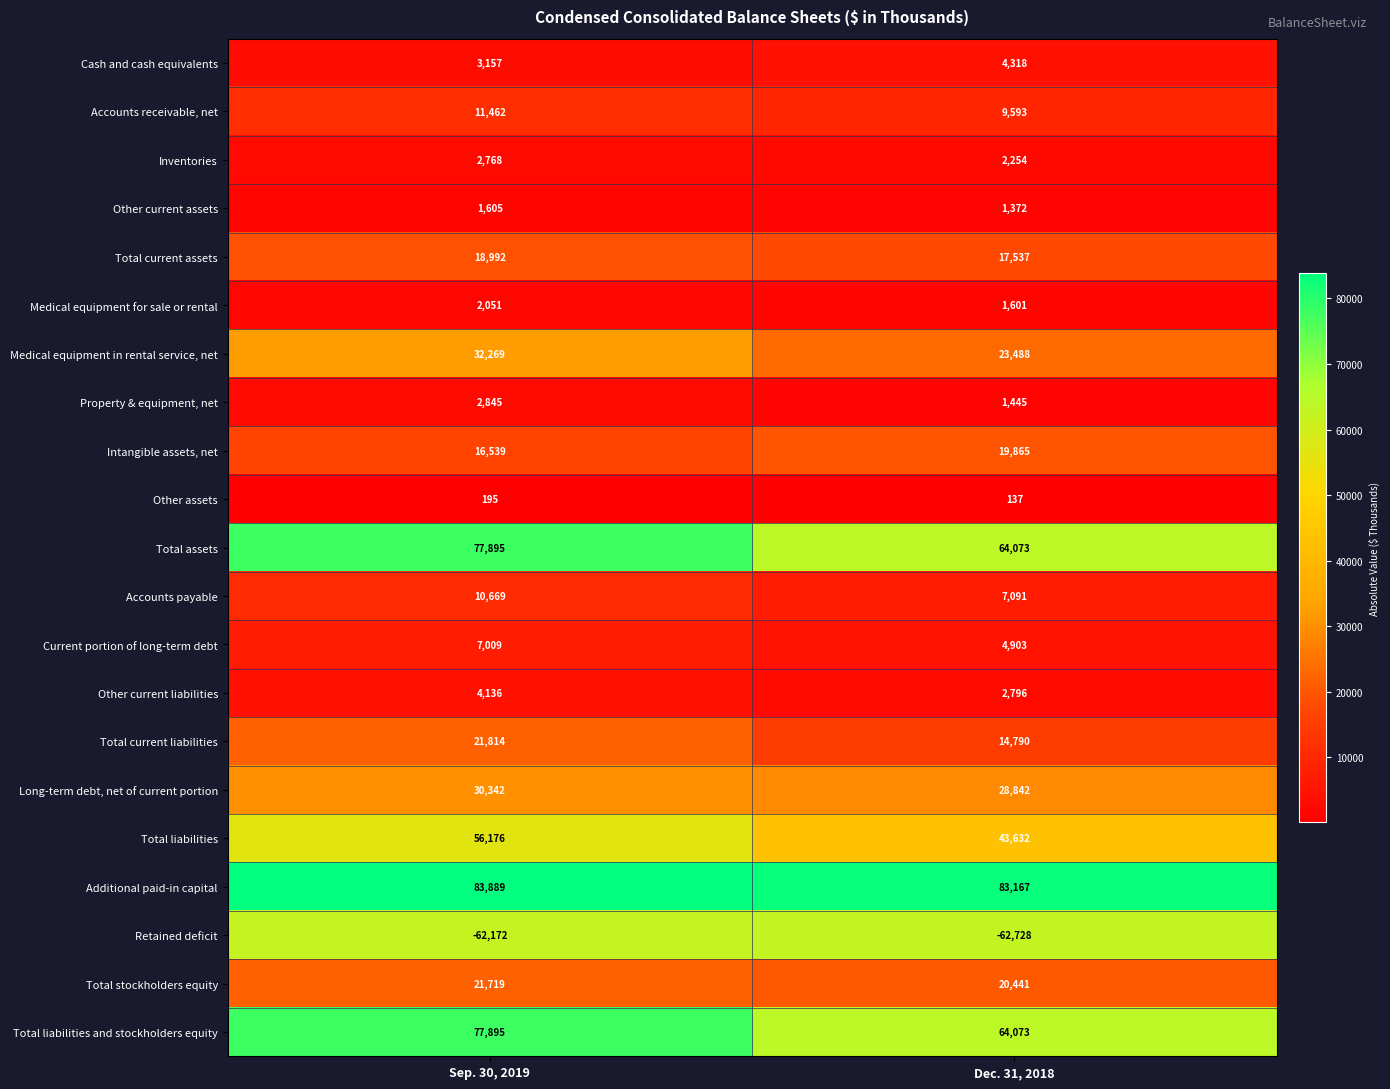

List the labels in order of Total liabilities and stockholders equity value, largest first.

Sep. 30, 2019, Dec. 31, 2018